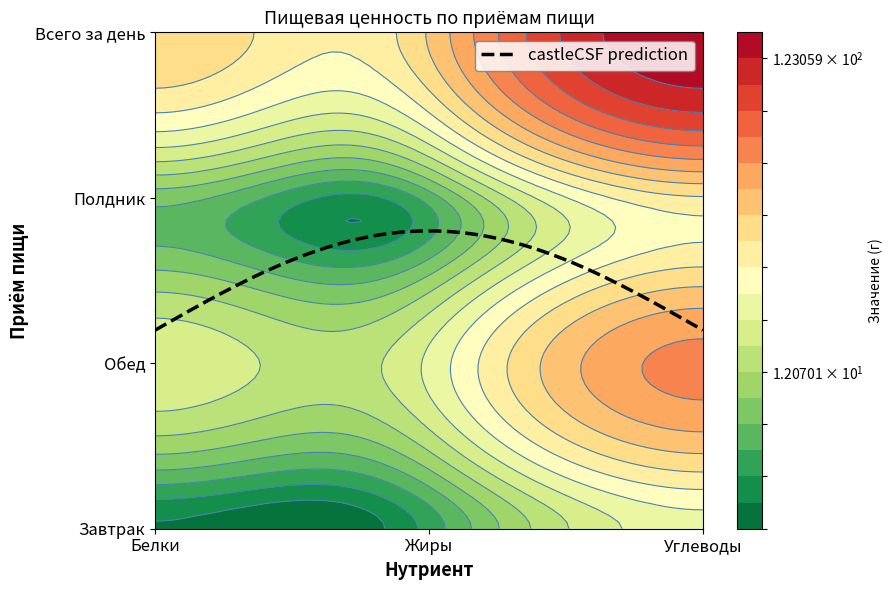

What is the difference between the maximum and minimum values in the Обед series?

43.6